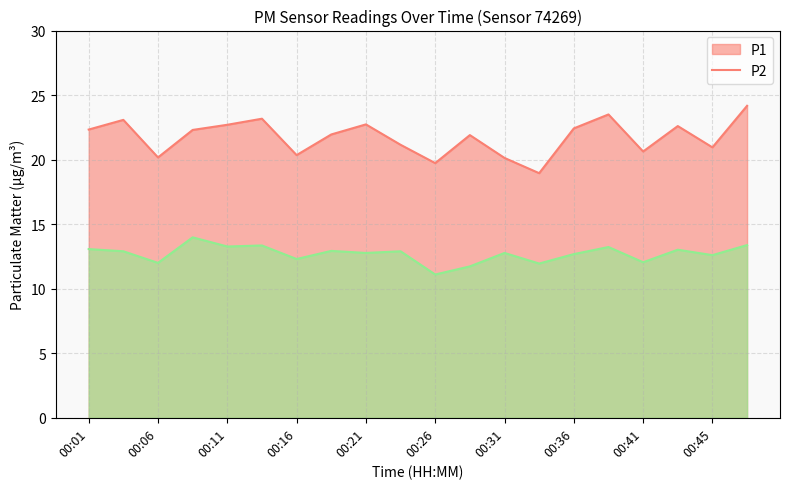

What is the lowest value of the P1 series?

18.9